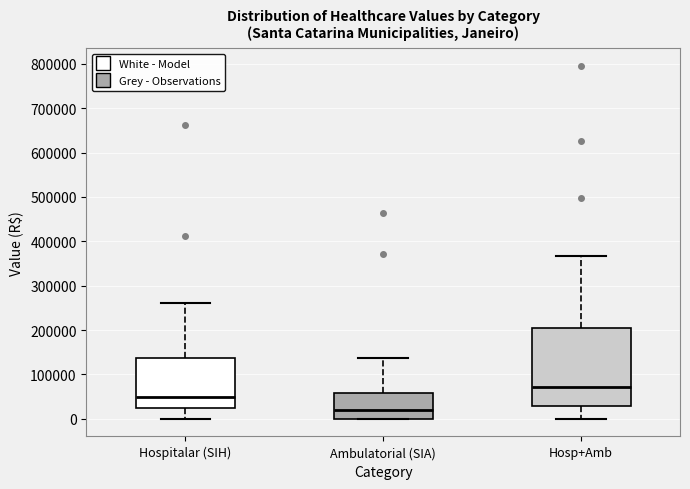

Which box's median line is the highest?

Hosp+Amb